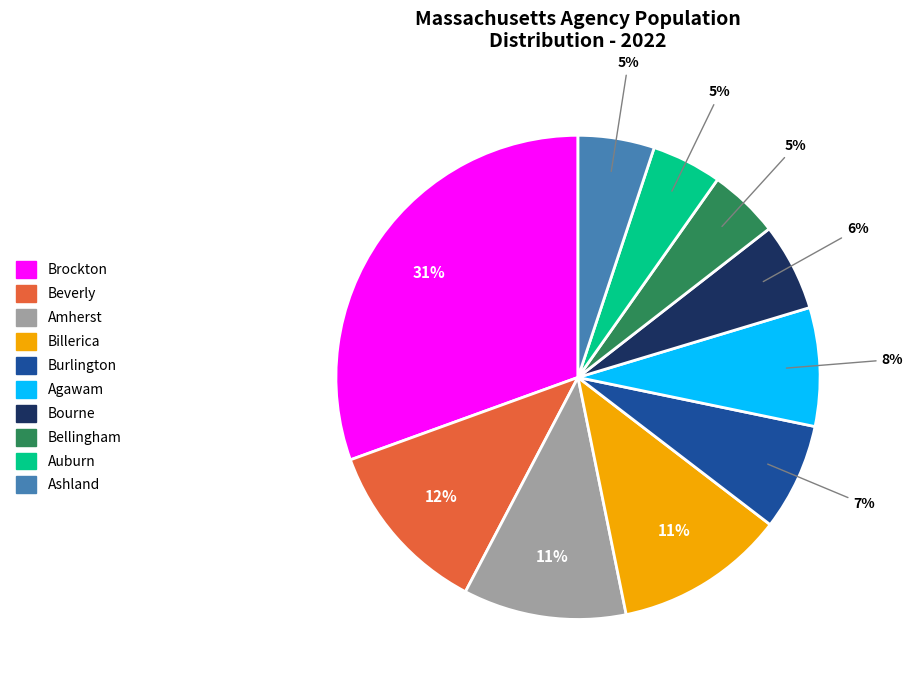

Which slice is the largest?

Brockton